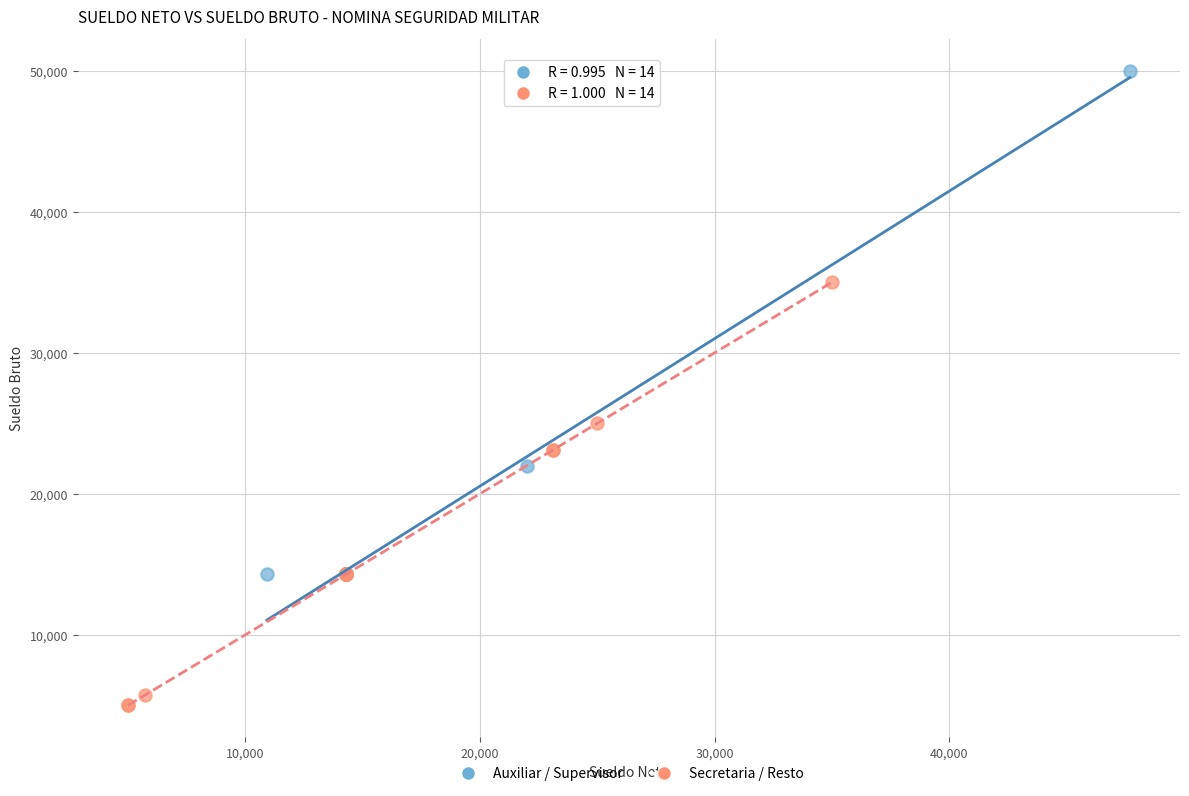

Which series has the widest spread of Y values?

Auxiliar / Supervisor